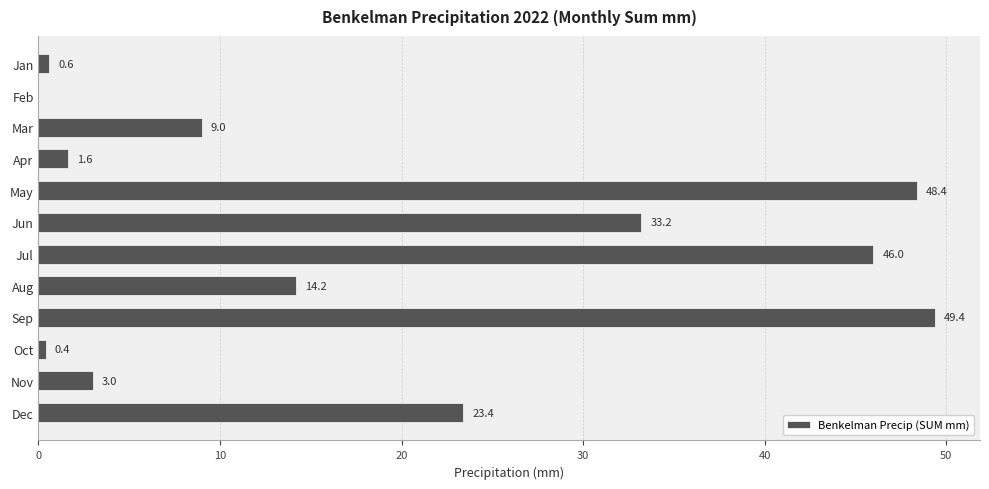

Reading top to bottom, what are all the values shown in this chart?

Jan=0.6	Feb=0.0	Mar=9.0	Apr=1.6	May=48.4	Jun=33.2	Jul=46.0	Aug=14.2	Sep=49.4	Oct=0.4	Nov=3.0	Dec=23.4